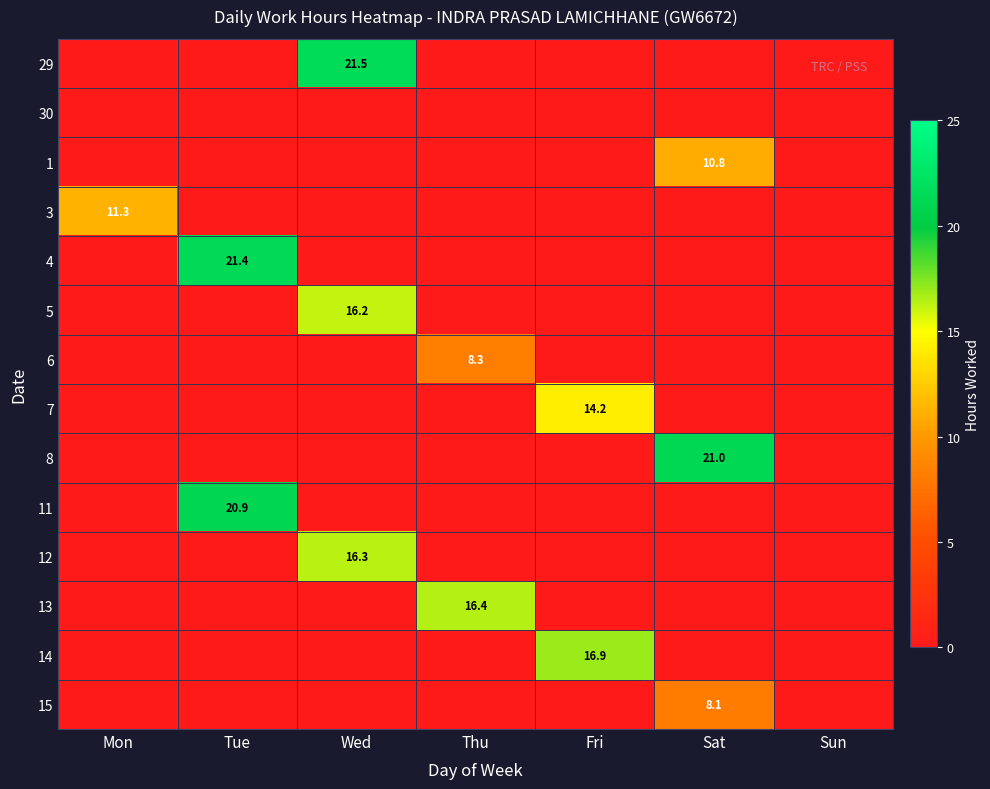

The 11 series shows 20.9 at Tue. True or false?

True